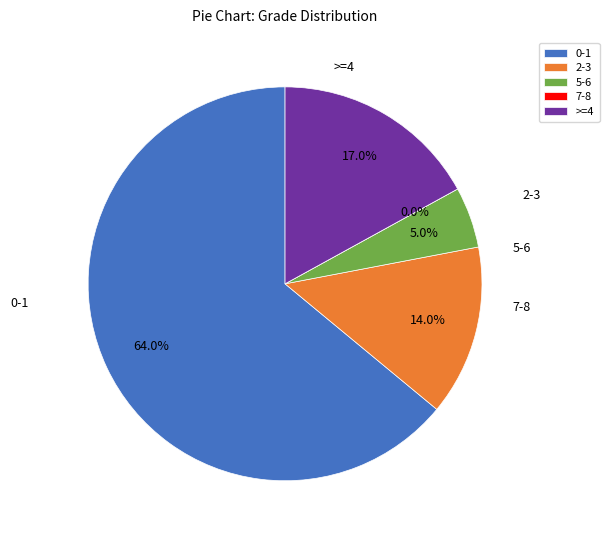

What percentage do 5-6 and >=4 together represent?

22.0%